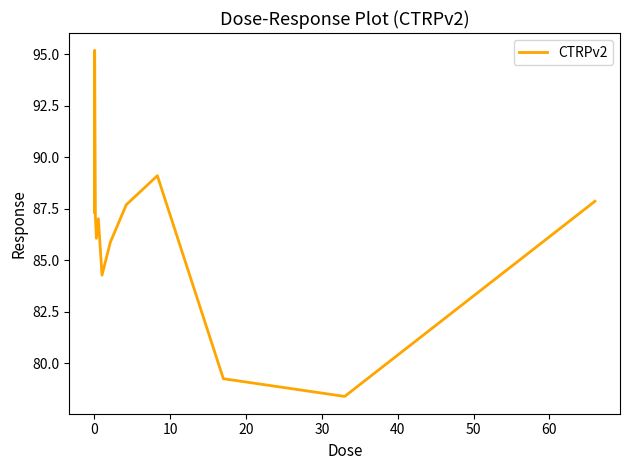

What is the minimum value shown in the chart?

78.4